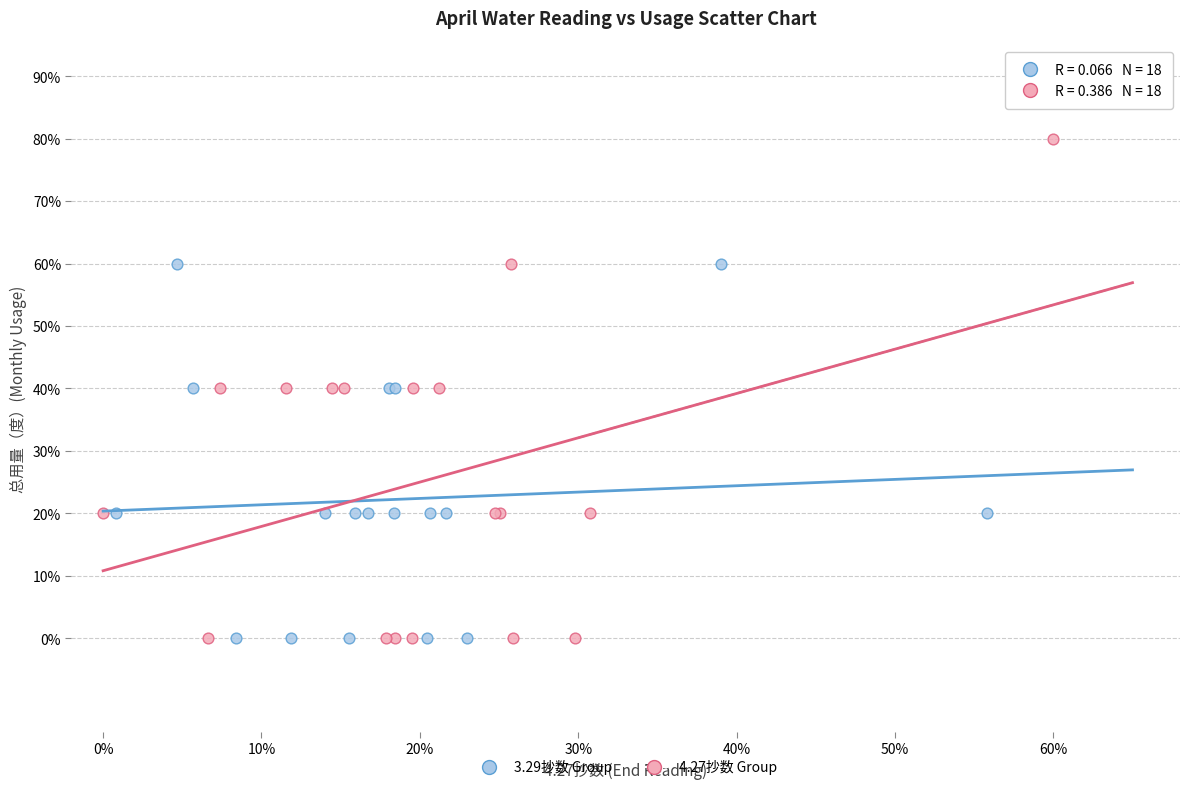

Which series reaches the maximum Y coordinate?

4.27抄数 Group